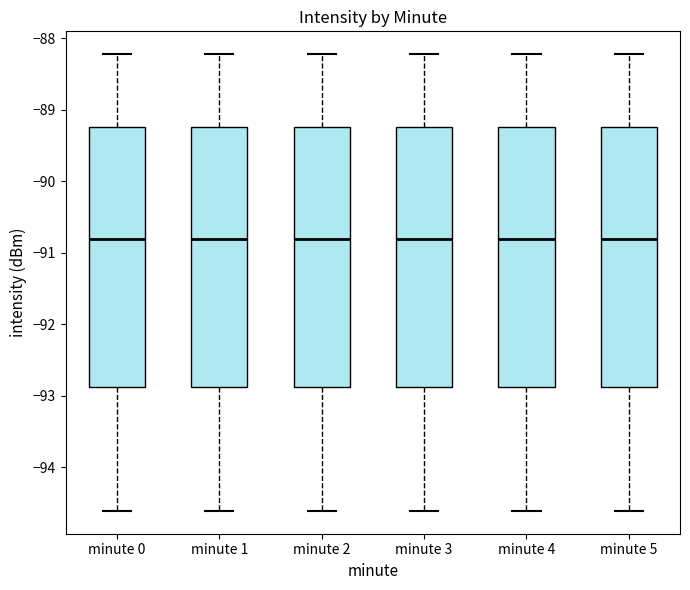

Reading left to right, read every box against the y-axis: the position of its median line, the range the box covers, and the ends of its whiskers. The values are not printed on the chart, so give them approximately, as read against the axis.

minute 0: median -90.8, box -92.9 to -89.2, whiskers -94.6 to -88.2
minute 1: median -90.8, box -92.9 to -89.2, whiskers -94.6 to -88.2
minute 2: median -90.8, box -92.9 to -89.2, whiskers -94.6 to -88.2
minute 3: median -90.8, box -92.9 to -89.2, whiskers -94.6 to -88.2
minute 4: median -90.8, box -92.9 to -89.2, whiskers -94.6 to -88.2
minute 5: median -90.8, box -92.9 to -89.2, whiskers -94.6 to -88.2